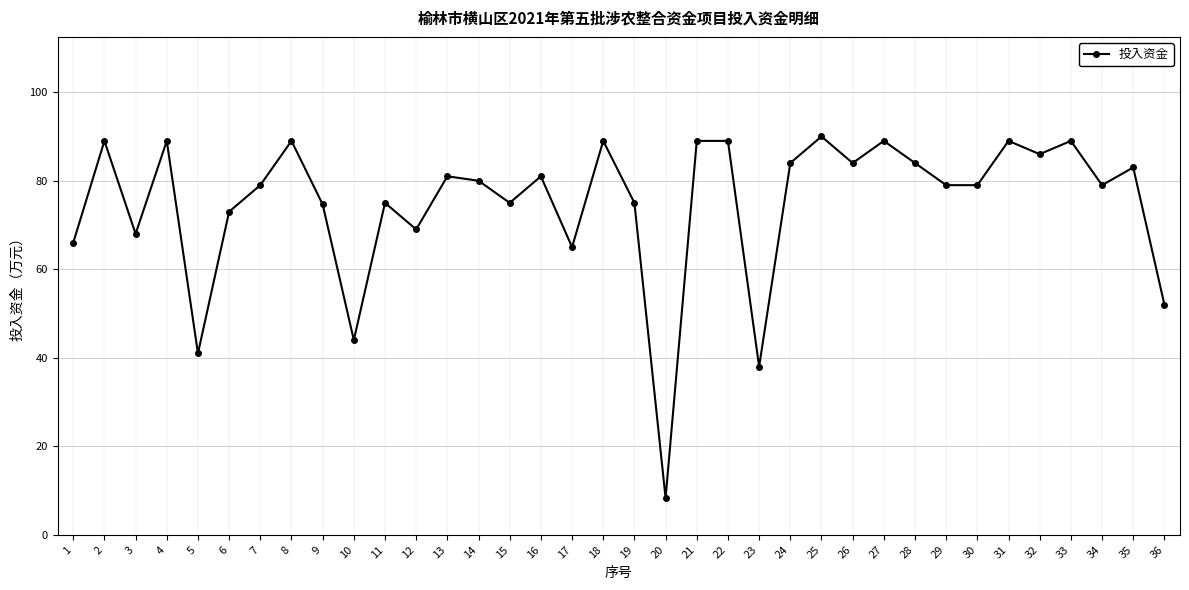

What is the sum of all values?

2694.0